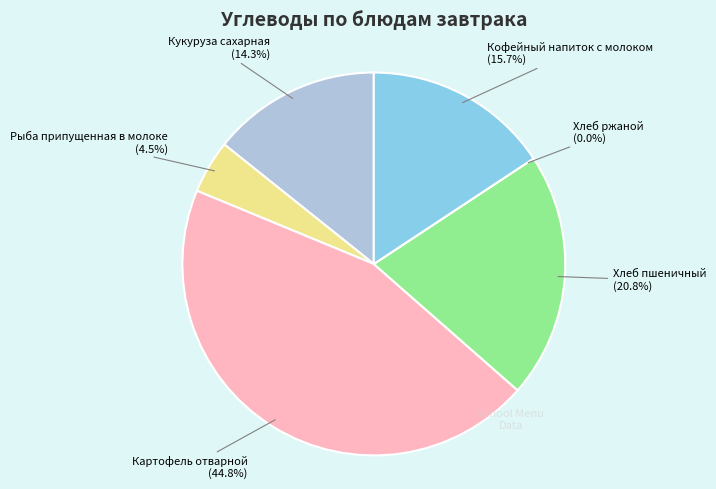

How many slices are in this pie chart?

6